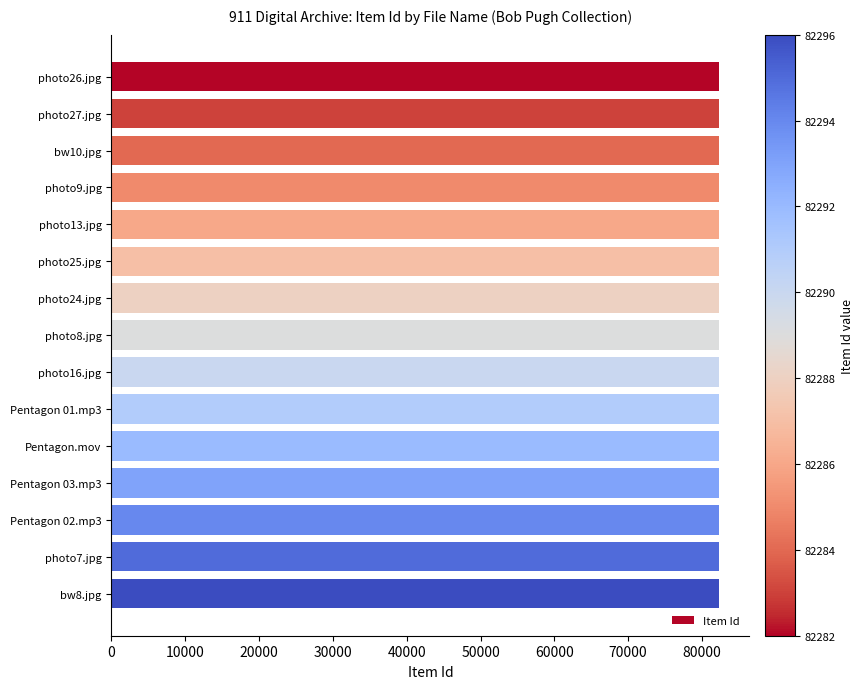

Is it true that the value at photo7.jpg is 82295?

True